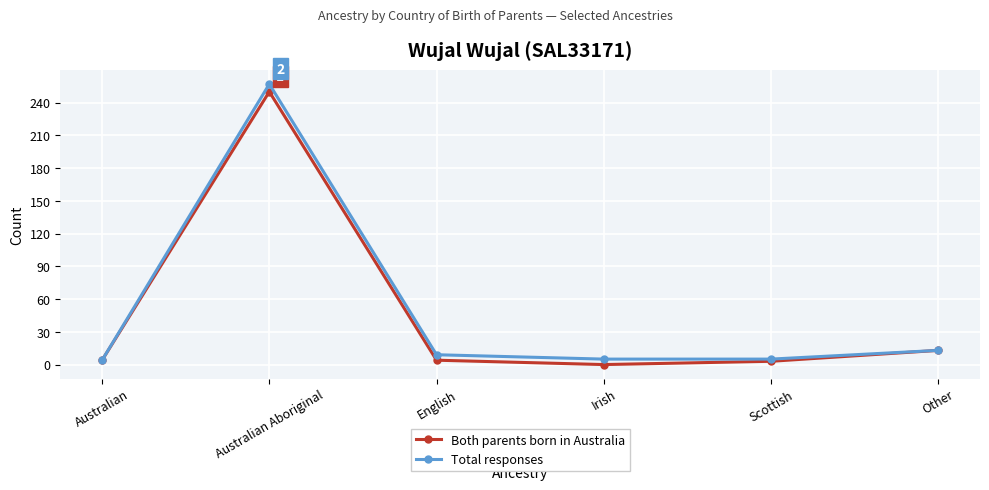

Where is the first local maximum for Total responses?

Australian Aboriginal